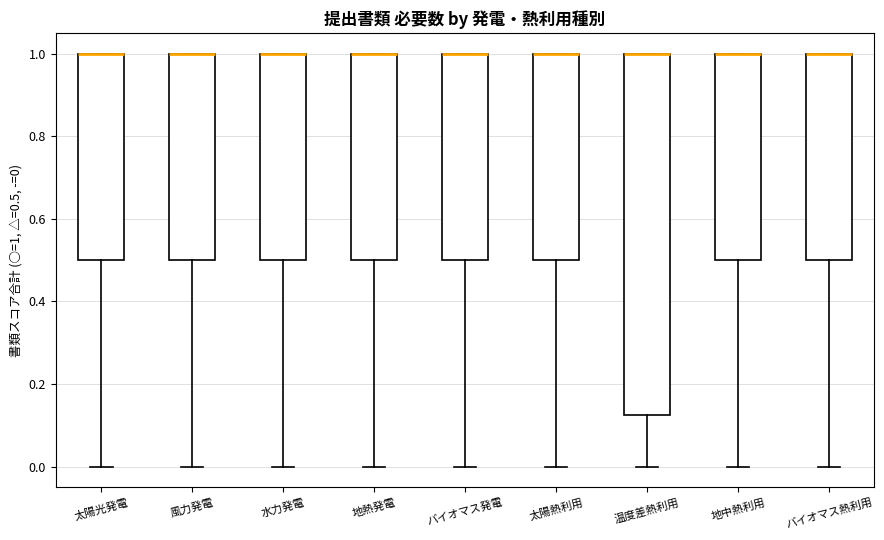

Where is the lower edge of the box for 地中熱利用 on the y-axis? The values are not printed on the chart, so give them approximately, as read against the axis.

0.50